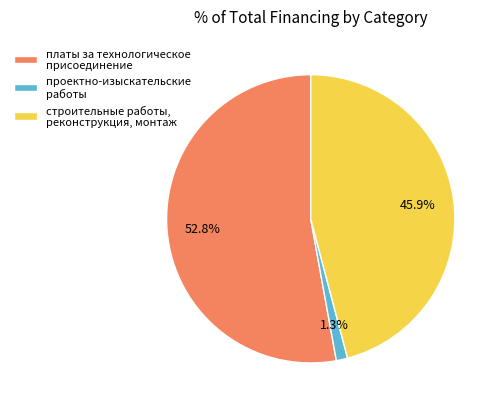

Count the number of slices in the pie.

3